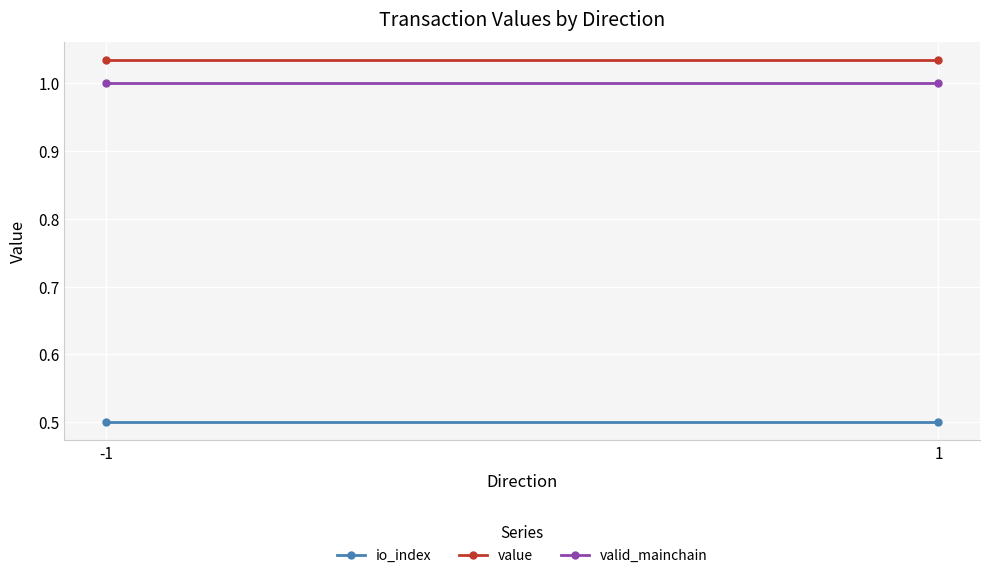

Which category has the highest value in the value series?

-1